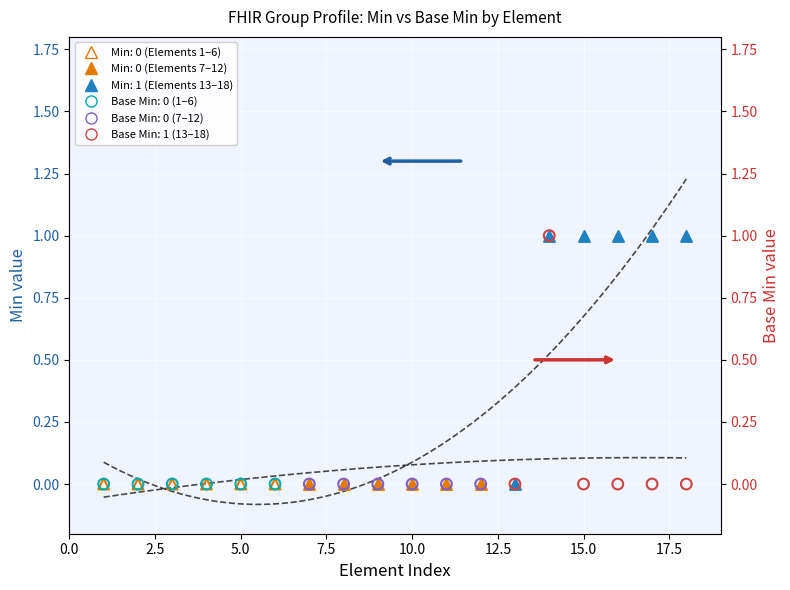

Is the value of Min: Elements 13–18 at 5.0 greater than the value of Min: Elements 1–6 at 10.0?

Yes